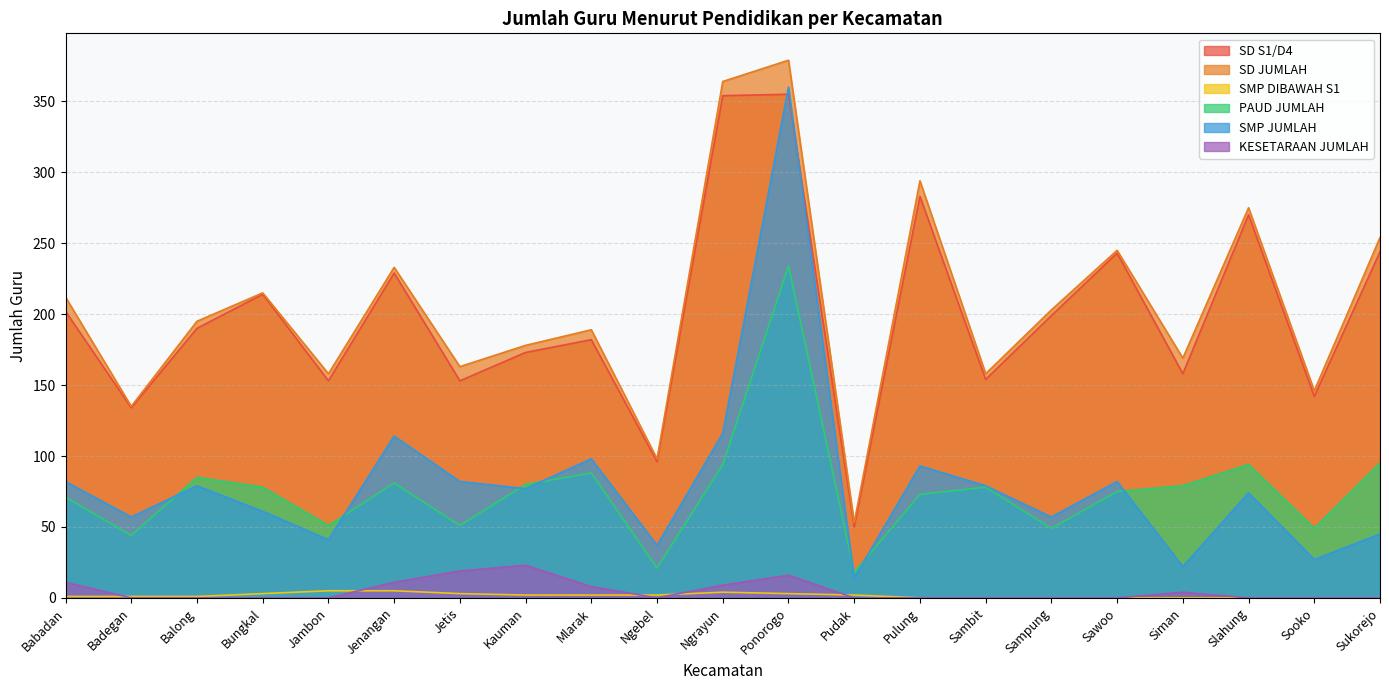

Rank the categories by SMP DIBAWAH S1 value from lowest to highest.

Pulung, Sambit, Sampung, Sawoo, Siman, Slahung, Sooko, Sukorejo, Babadan, Badegan, Balong, Kauman, Mlarak, Ngebel, Pudak, Bungkal, Jetis, Ponorogo, Ngrayun, Jambon, Jenangan